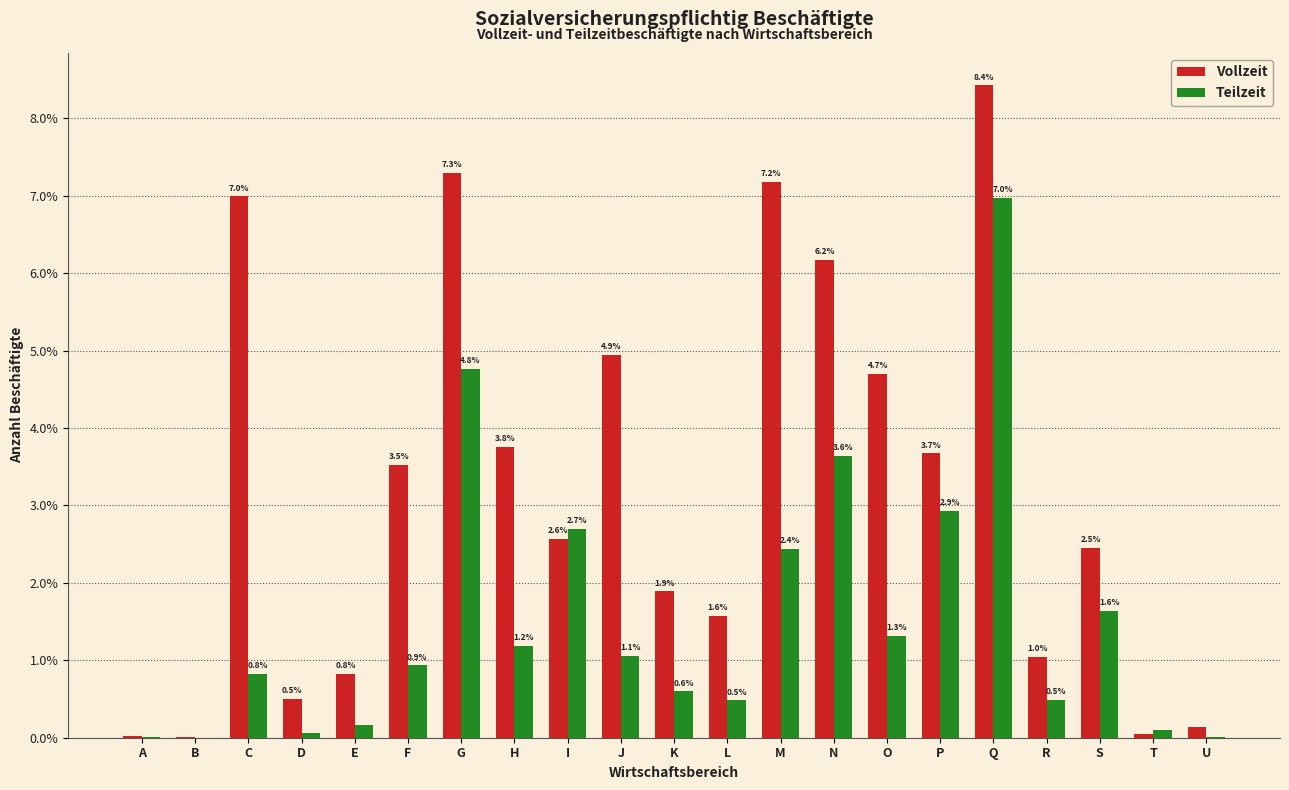

At which label does Teilzeit reach its peak?

Q